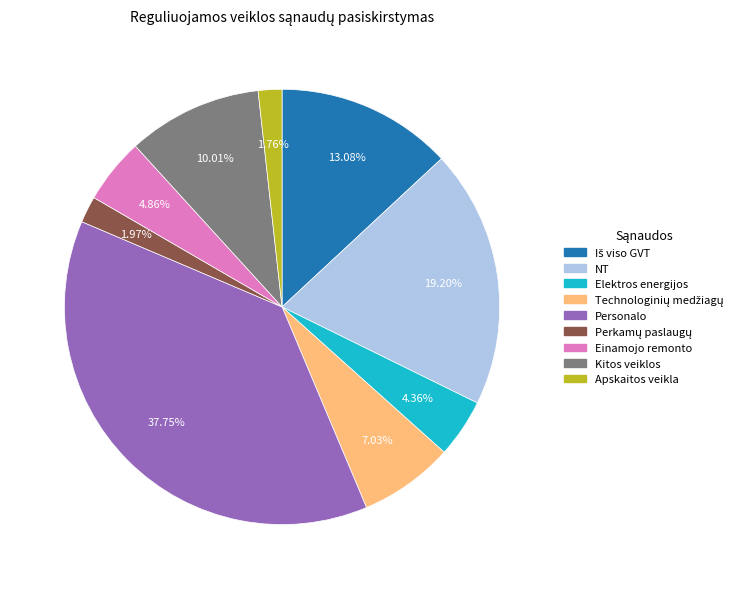

Does any single category account for the majority?

No